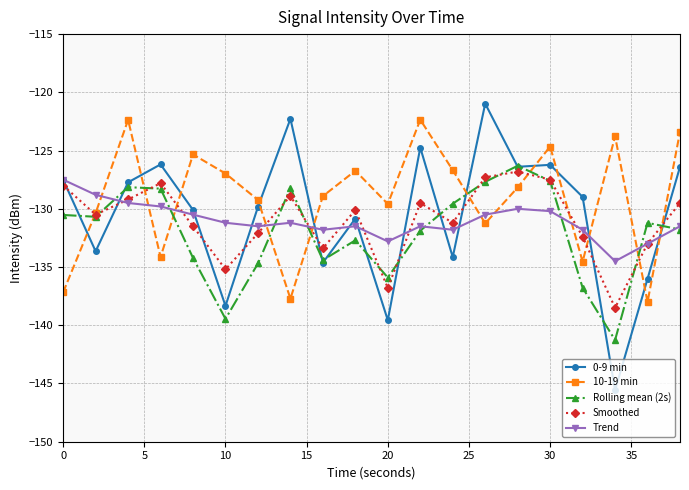

How many interior local valleys does the 10-19 min series have?

6